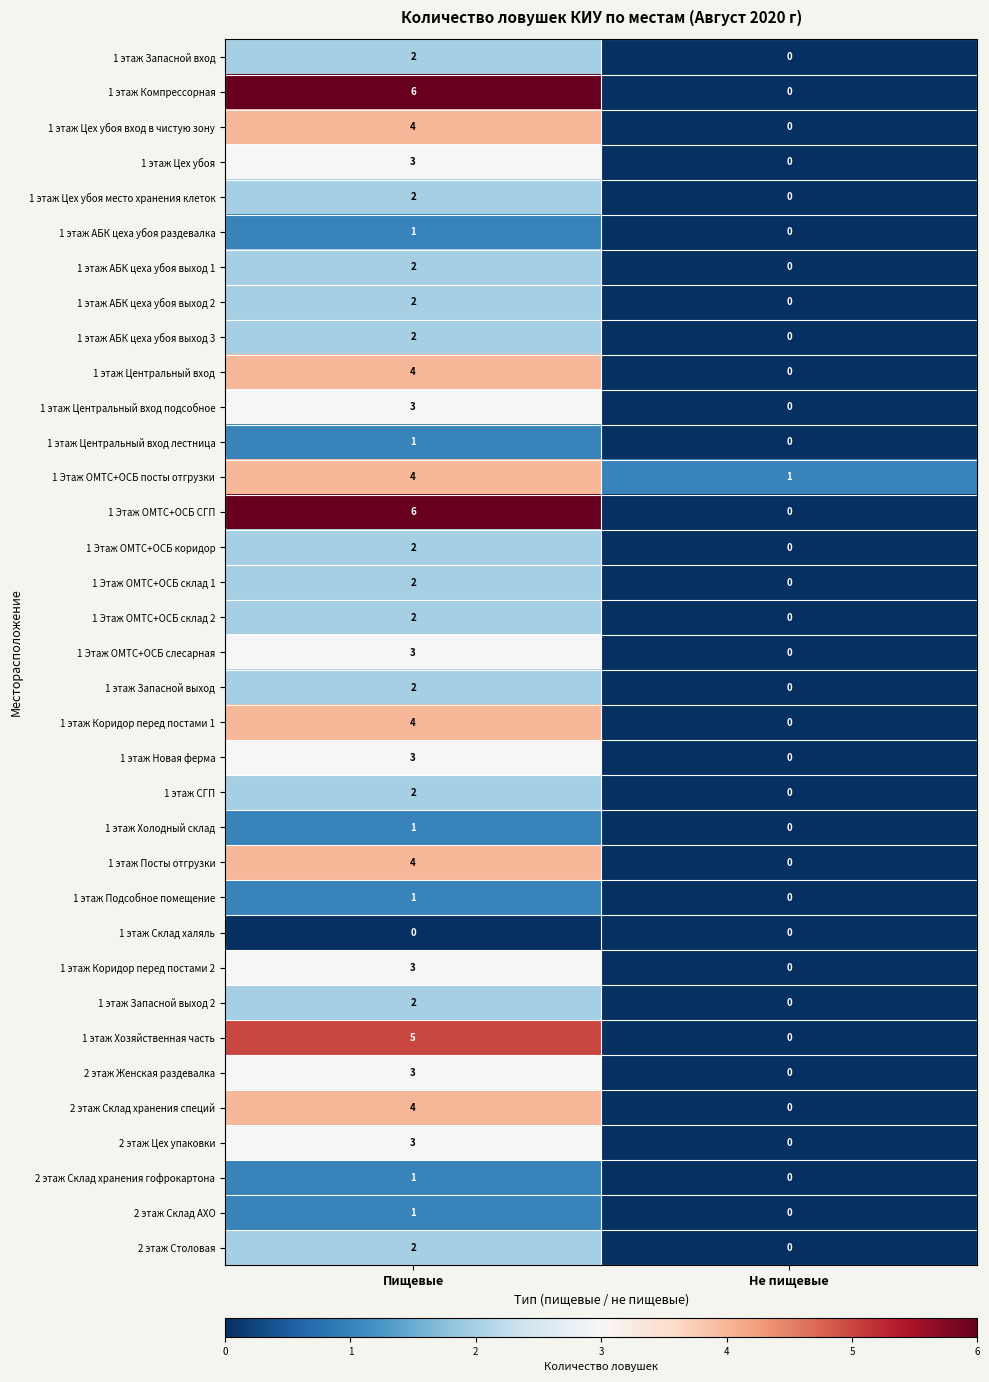

What is the difference between the maximum and minimum values in the 1 этаж Новая ферма series?

3